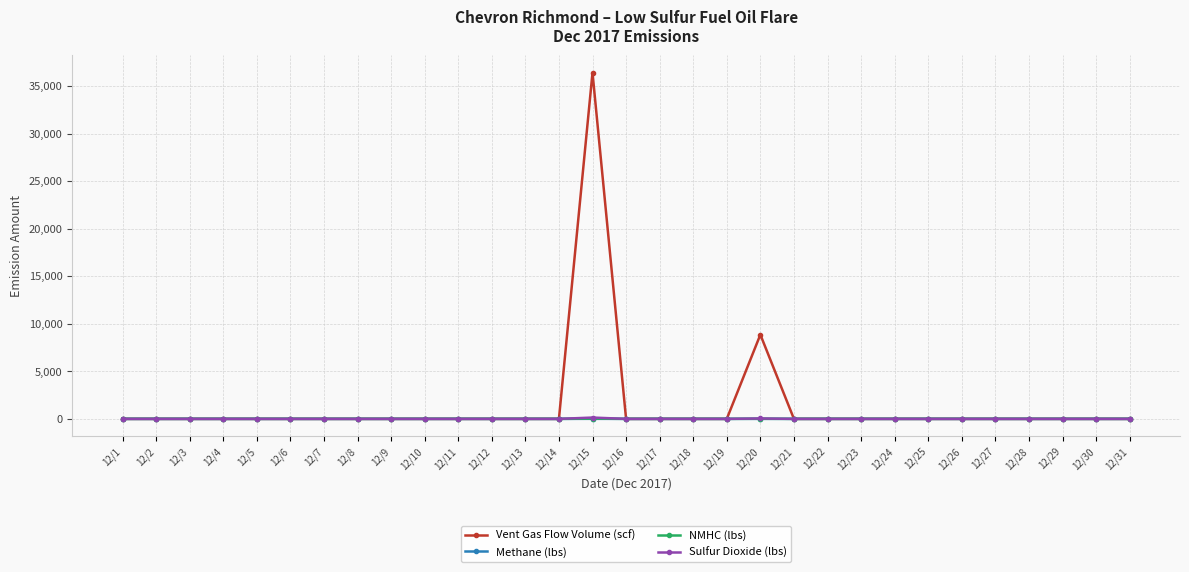

Which series has the largest range (max minus min)?

Vent Gas Flow Volume (scf)